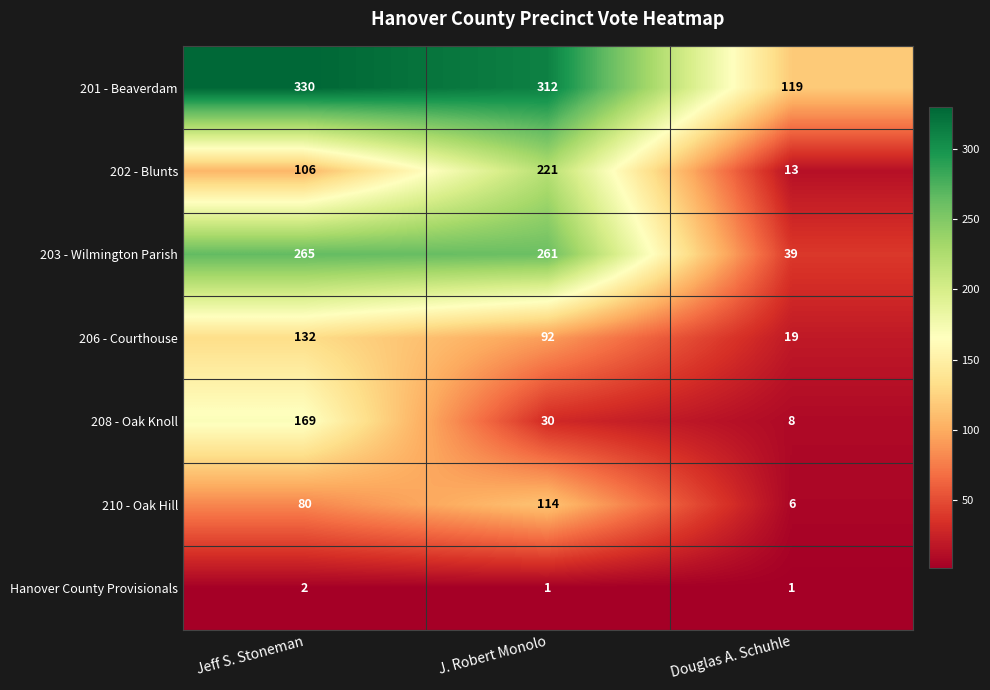

What is the approximate value of 201 - Beaverdam at Jeff S. Stoneman?

330